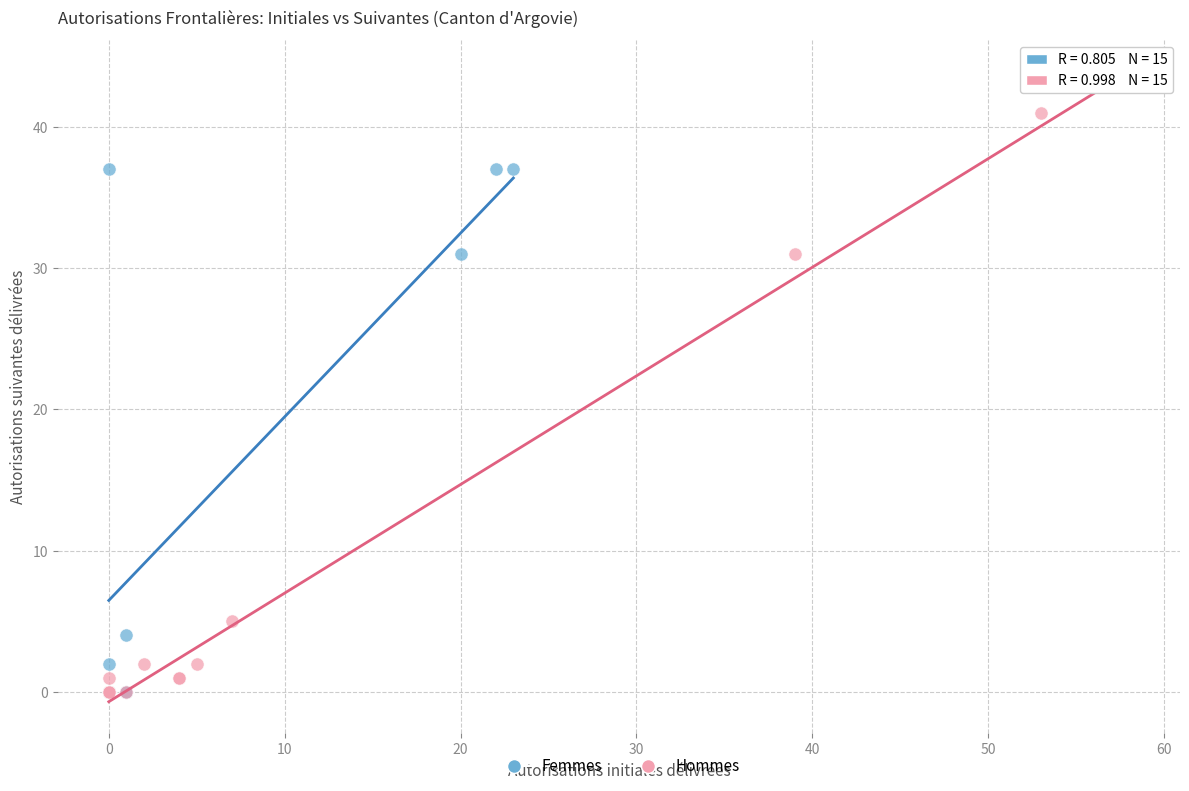

Which series contains the highest Y value?

Hommes